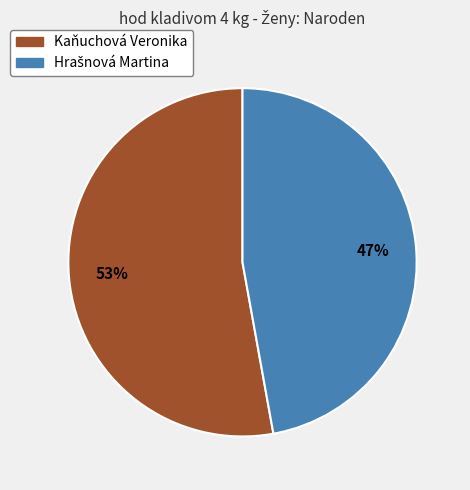

Is there any slice that represents more than half of the pie?

Yes